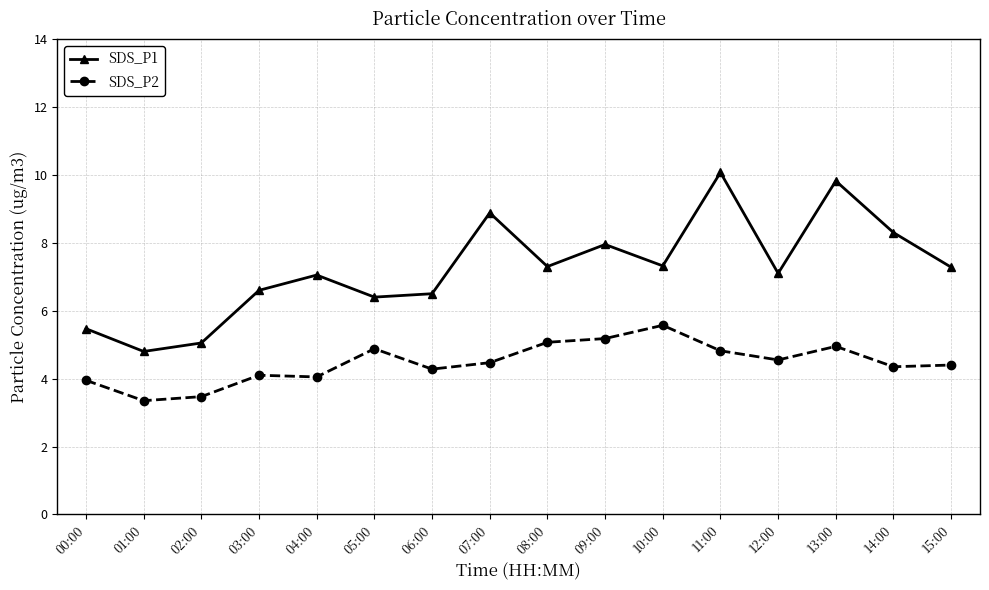

Rank the series at 14:00 from lowest to highest value.

SDS_P2, SDS_P1